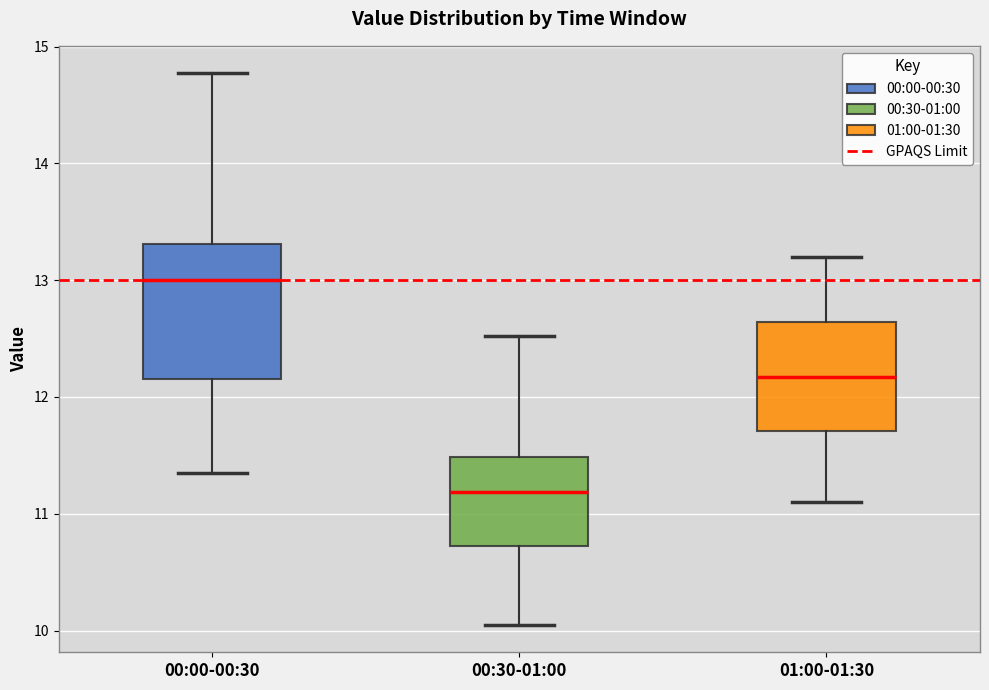

Reading left to right, read every box against the y-axis: the position of its median line, the range the box covers, and the ends of its whiskers. The values are not printed on the chart, so give them approximately, as read against the axis.

00:00-00:30: median 13.0, box 12.2 to 13.3, whiskers 11.4 to 14.8
00:30-01:00: median 11.2, box 10.7 to 11.5, whiskers 10.1 to 12.5
01:00-01:30: median 12.2, box 11.7 to 12.6, whiskers 11.1 to 13.2